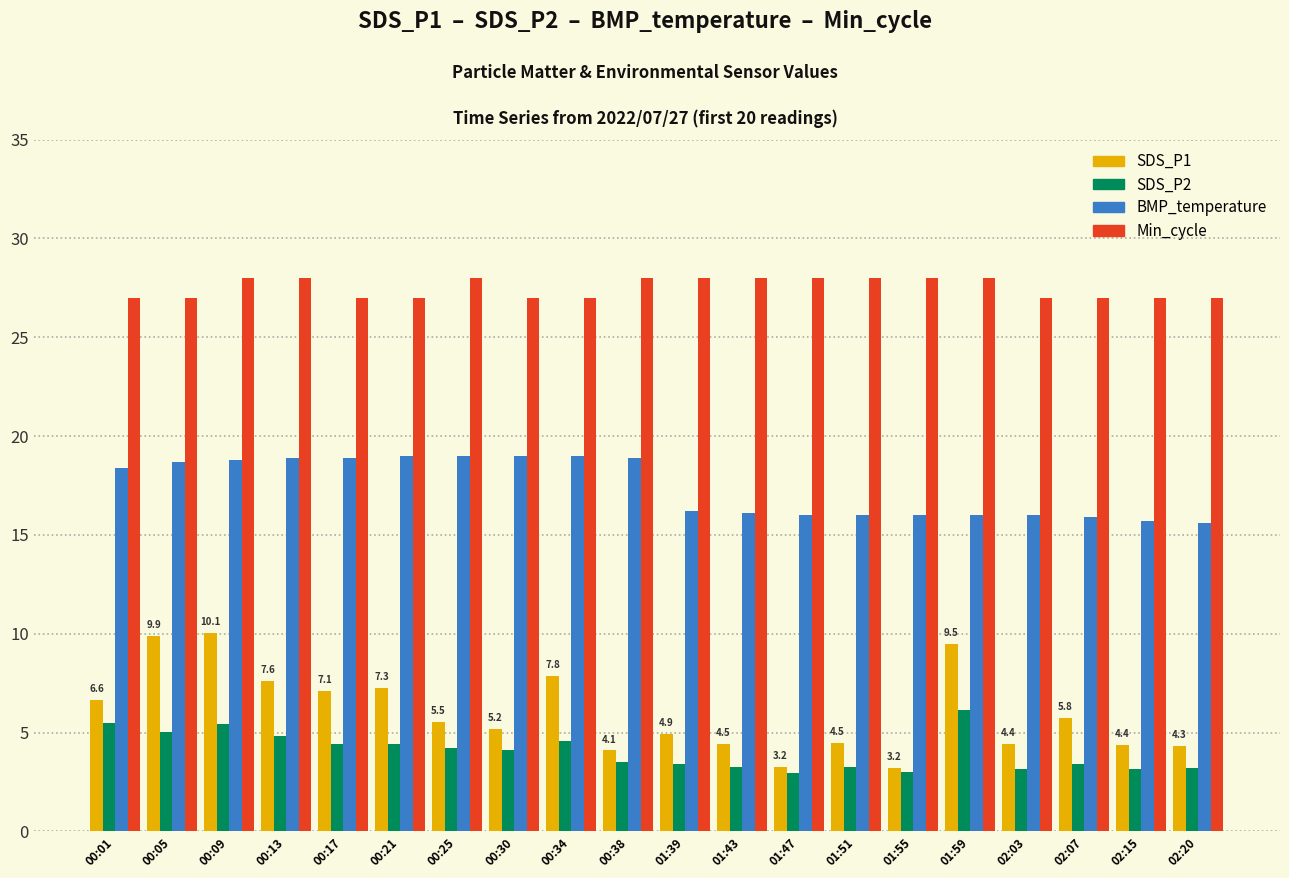

What is the value of the SDS_P2 bar at the 5th from the left?

4.4